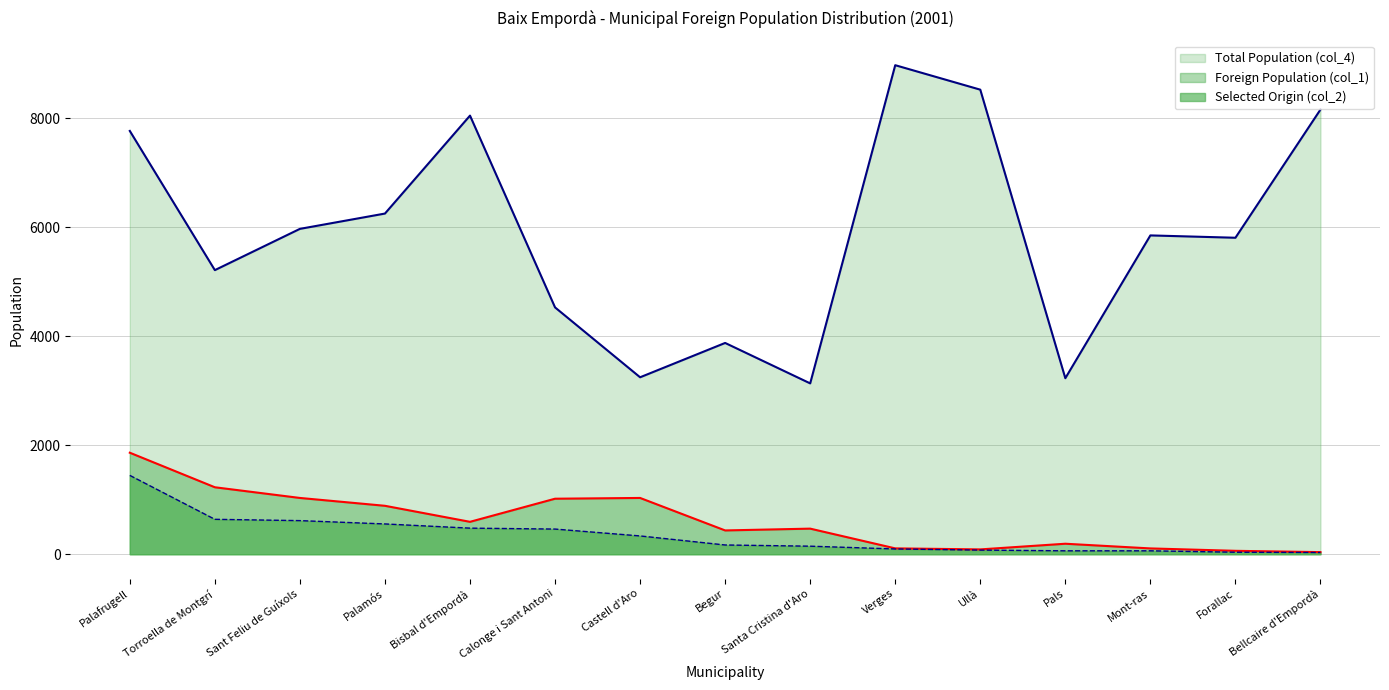

What is the average value of the Selected Origin (col_2) series?

347